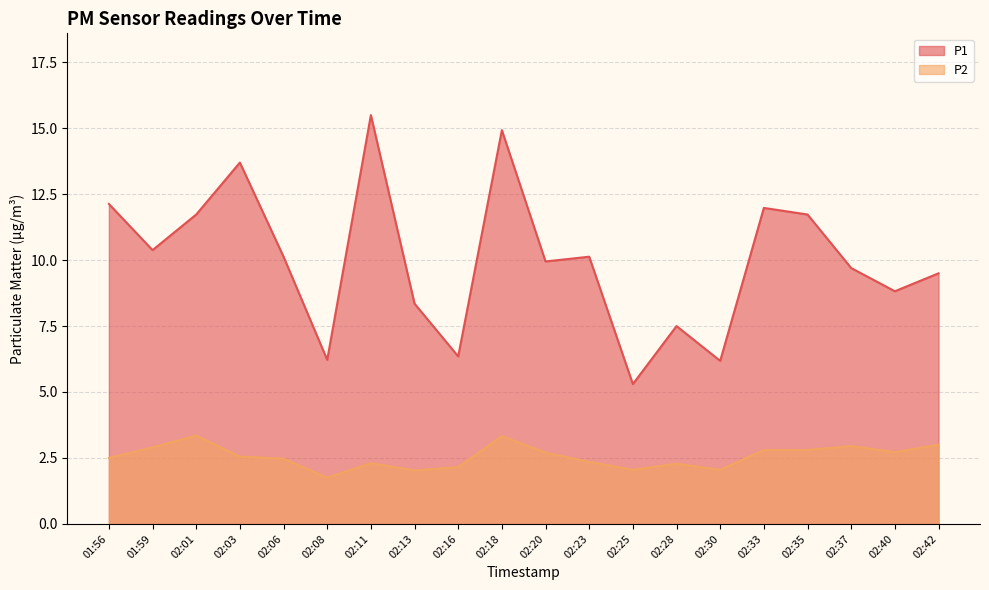

Where is the first local minimum for P2?

02:08